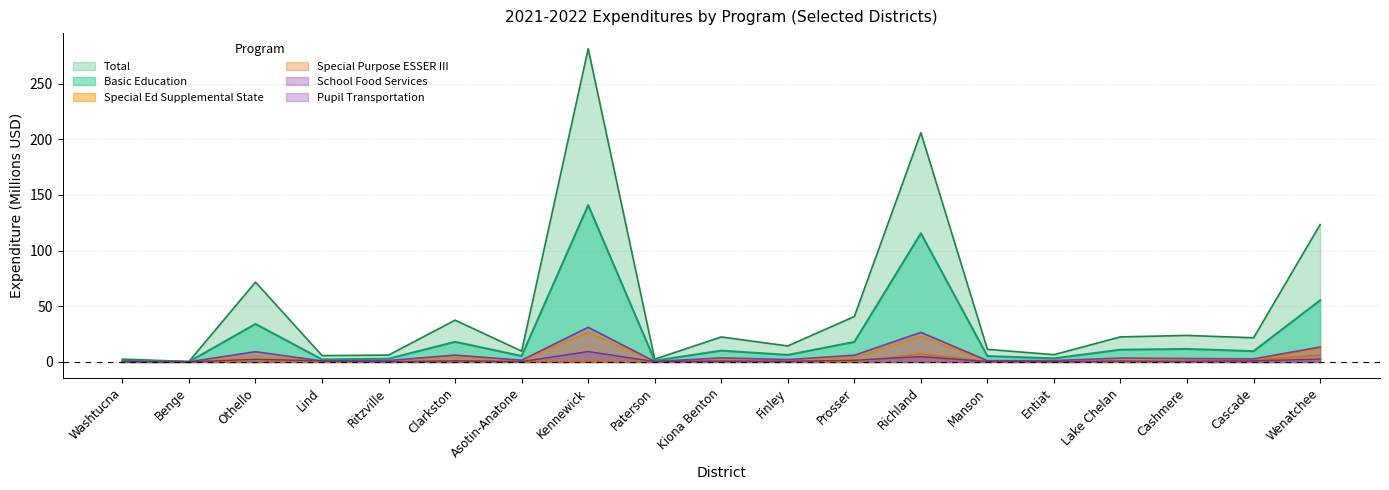

In Special Ed Supplemental State, how many points are lower than both neighbors (excluding endpoints)?

7